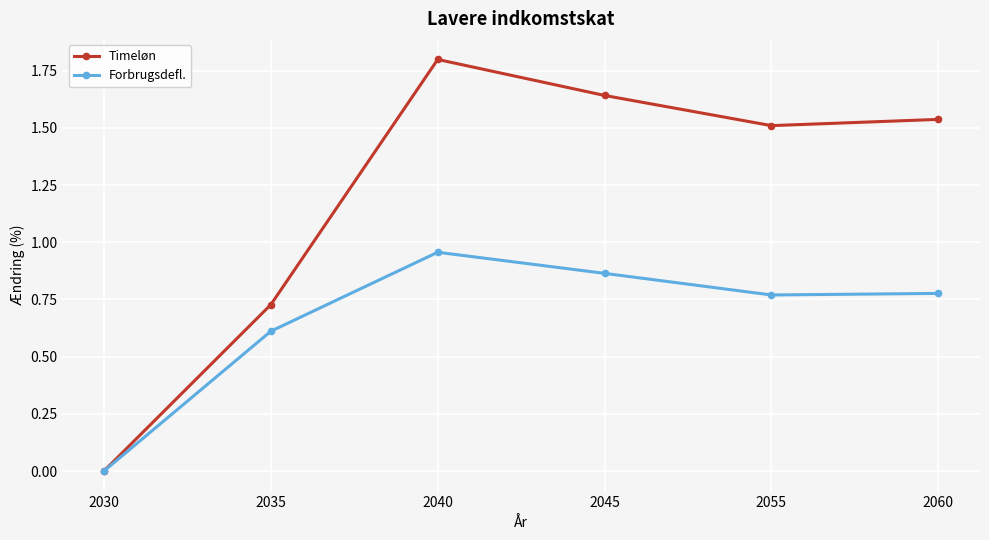

What are all the series names shown in the legend?

Timeløn, Forbrugsdefl.